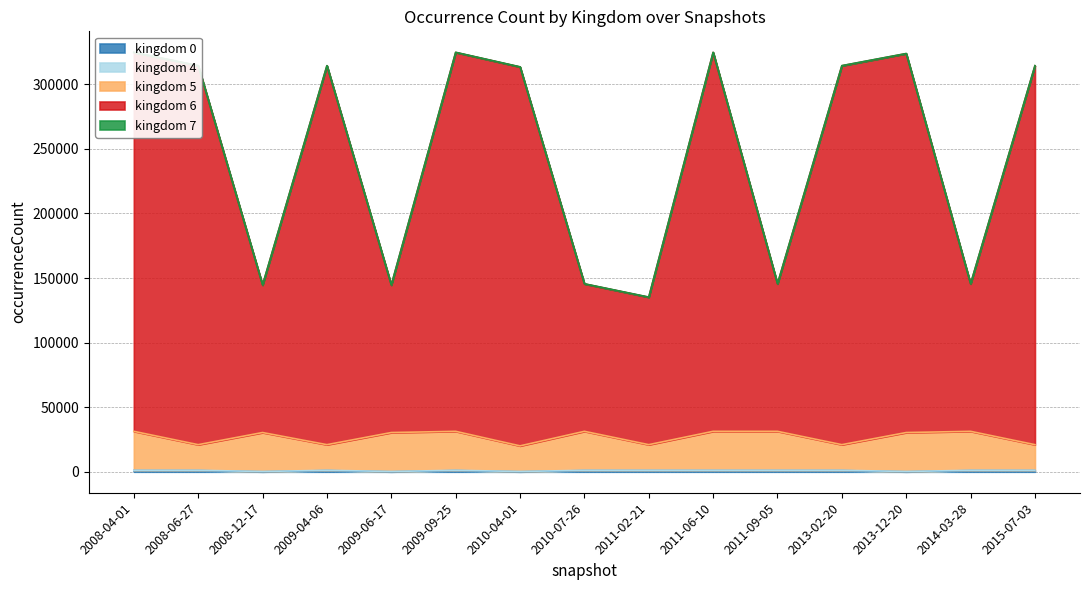

Does the chart have visible grid lines?

Yes